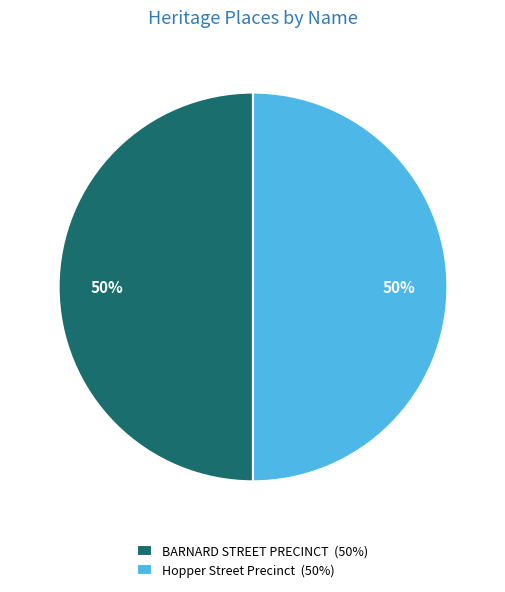

To the nearest percent, what is the combined percentage of Hopper Street Precinct and BARNARD STREET PRECINCT?

100%